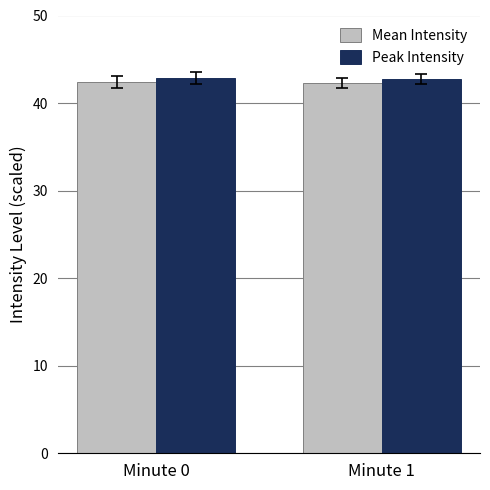

What is the approximate value of Peak Intensity at Minute 1?

42.7